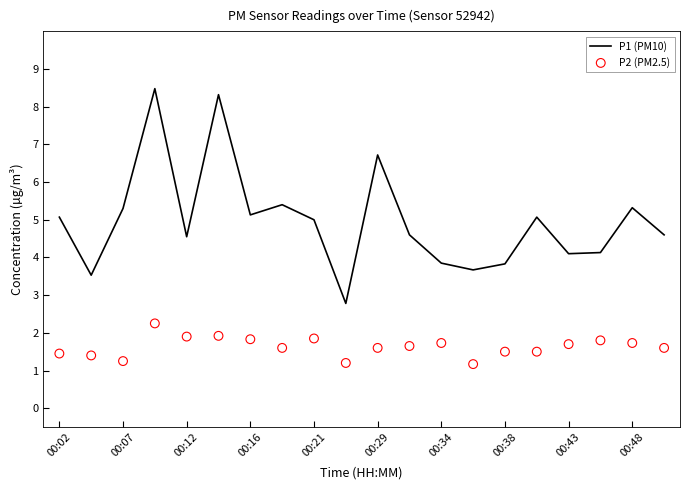

Which series reaches the minimum Y coordinate?

P2 (PM2.5)